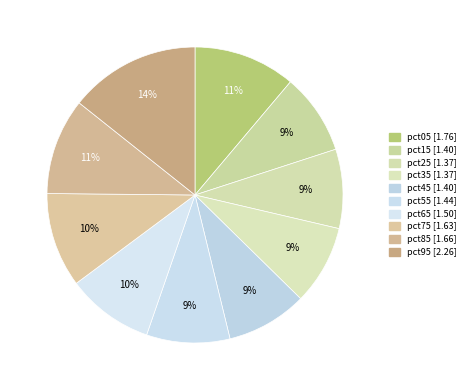

How many slices are in this pie chart?

10